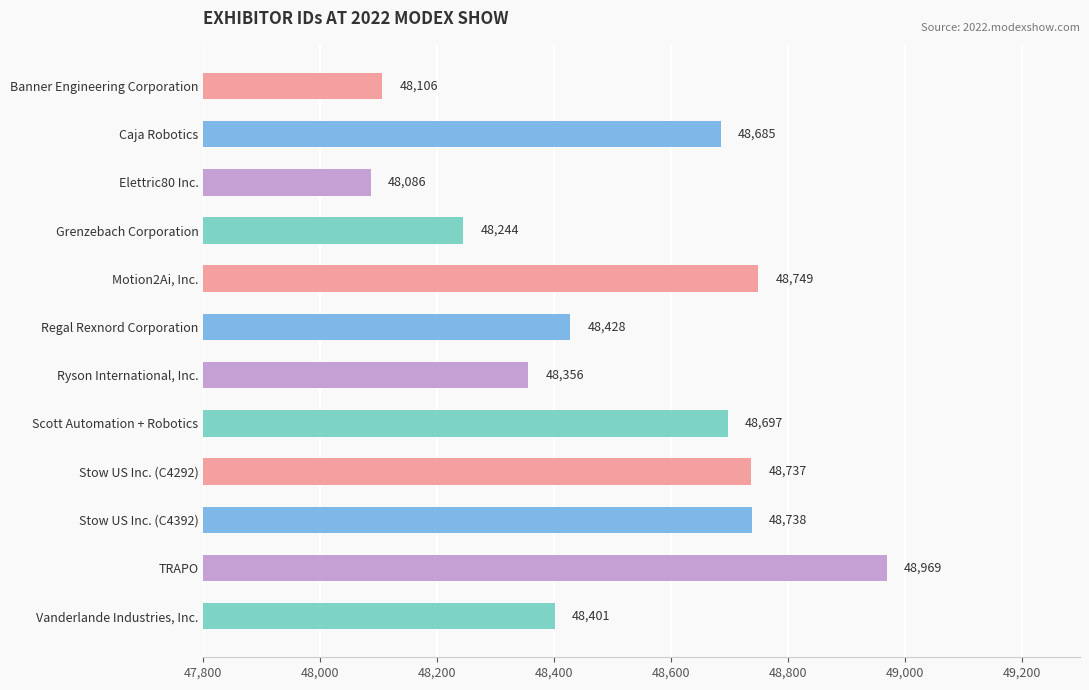

Approximately how many times larger is the value at Stow US Inc. (C4292) compared to Motion2Ai, Inc.?

1.0